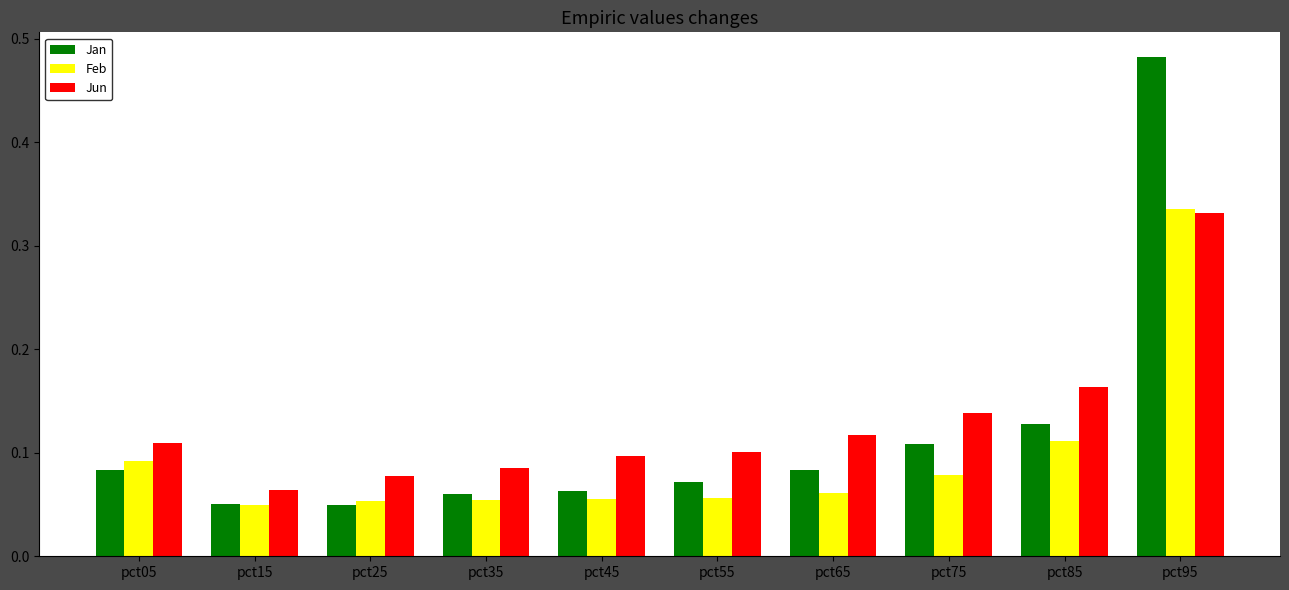

At how many categories does at least one series exceed 0?

10